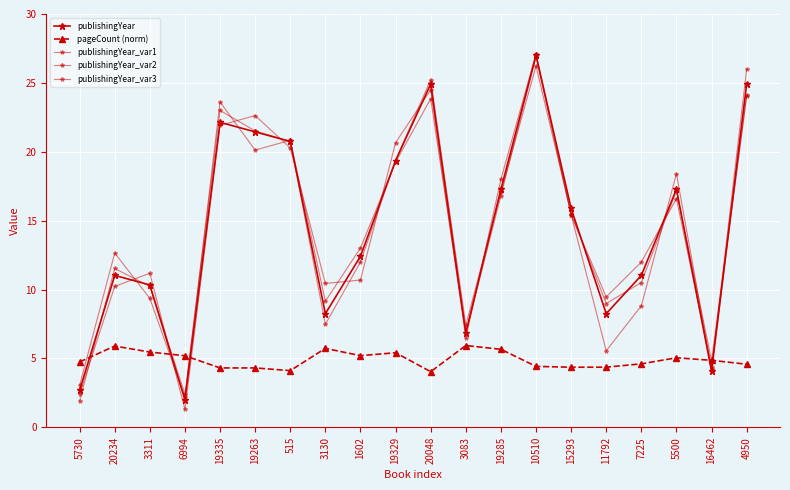

How many lines are shown in the chart?

5